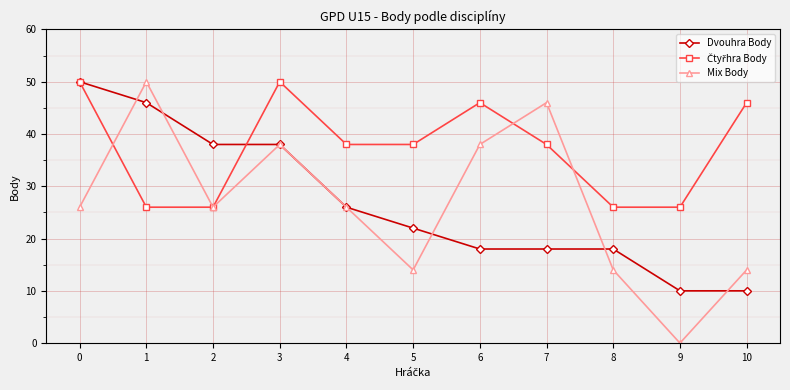

What is the greatest value displayed?

50